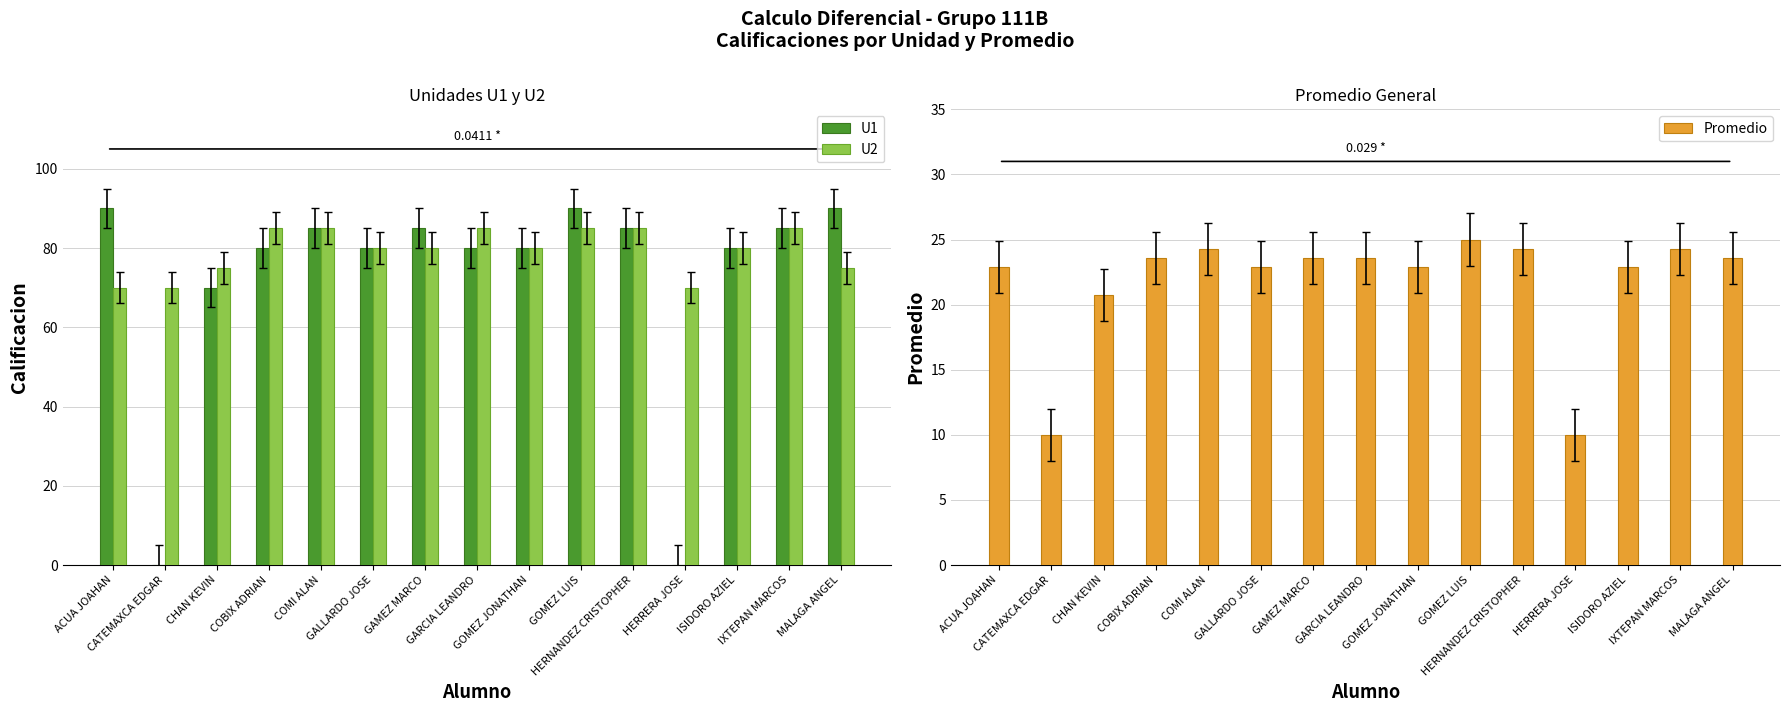

What is the greatest value displayed?

90.0